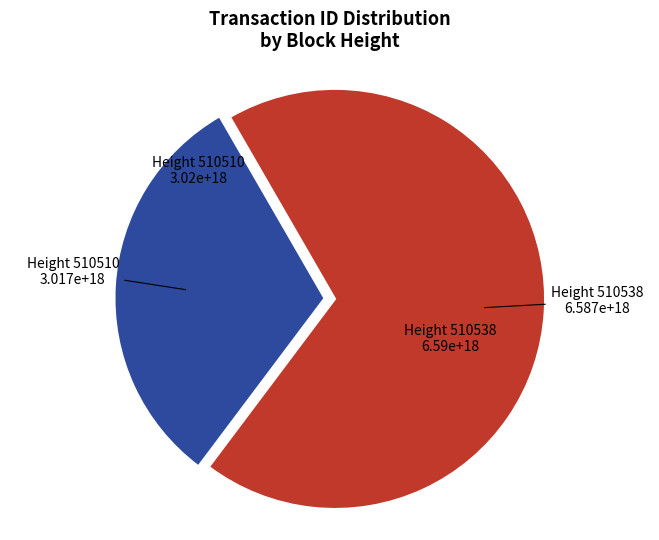

How many segments does this pie chart have?

2